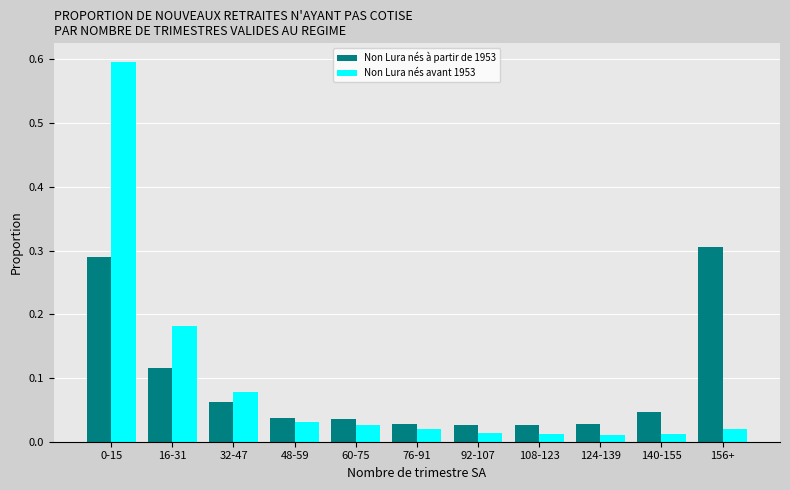

Which series changed the most between 16-31 and 32-47?

Non Lura nés avant 1953